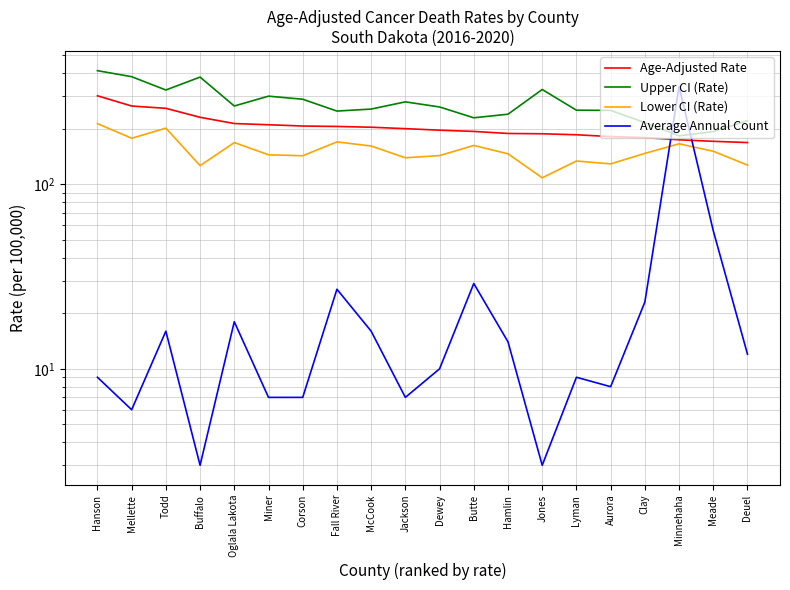

How many interior local peaks does the Lower CI (Rate) series have?

6